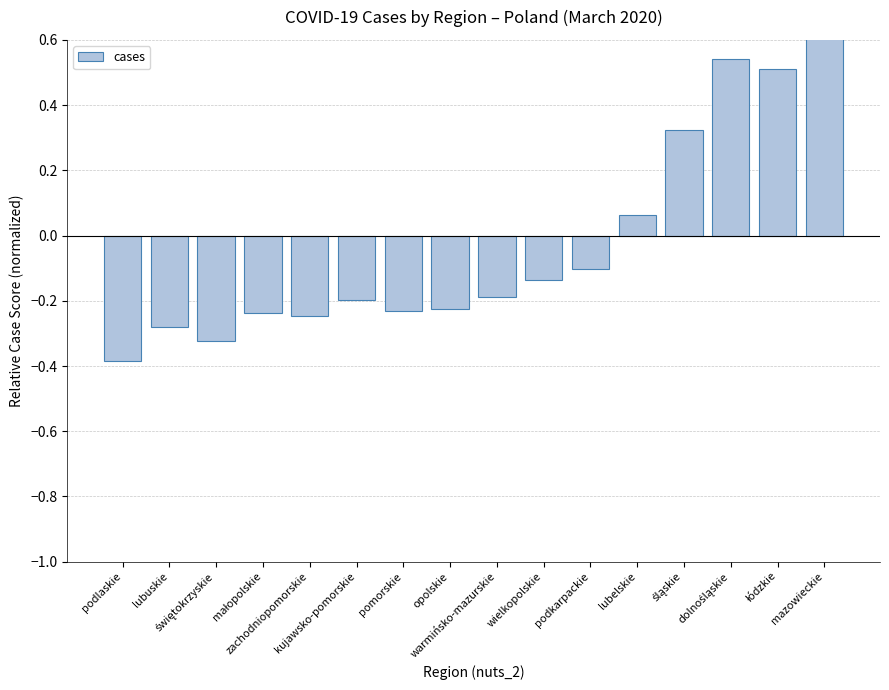

What is the maximum value shown in the chart?

1.1